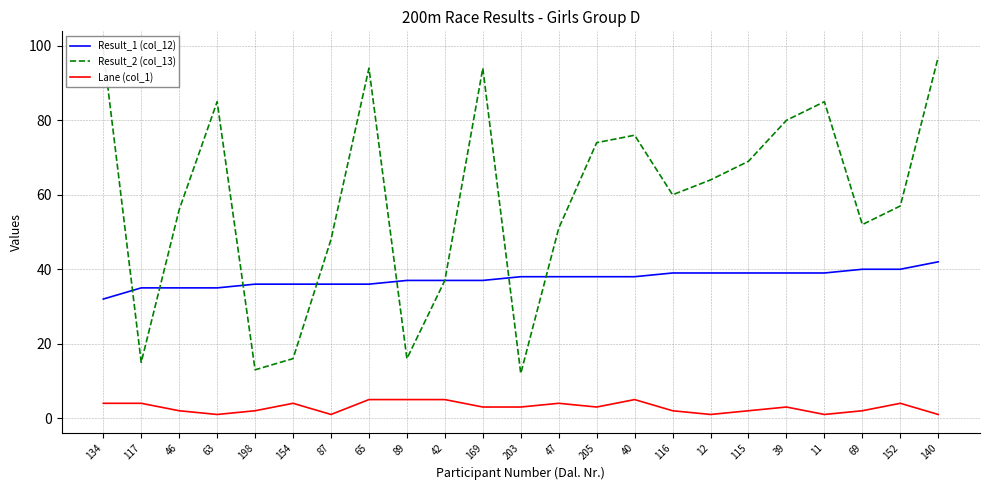

What are all the series names shown in the legend?

Result_1 (col_12), Result_2 (col_13), Lane (col_1)